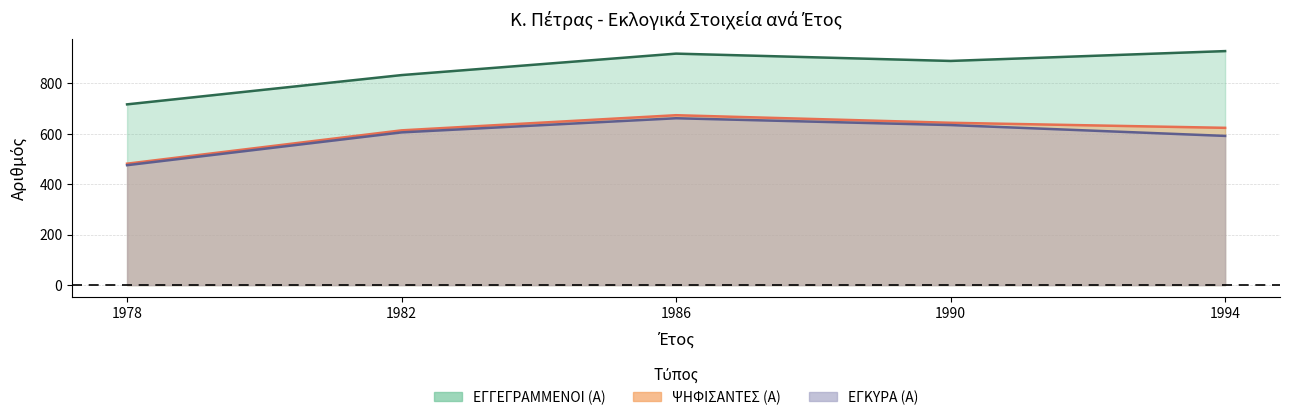

True or false: ΨΗΦΙΣΑΝΤΕΣ (Α) and ΕΓΓΕΓΡΑΜΜΕΝΟΙ (Α) intersect in this chart.

False